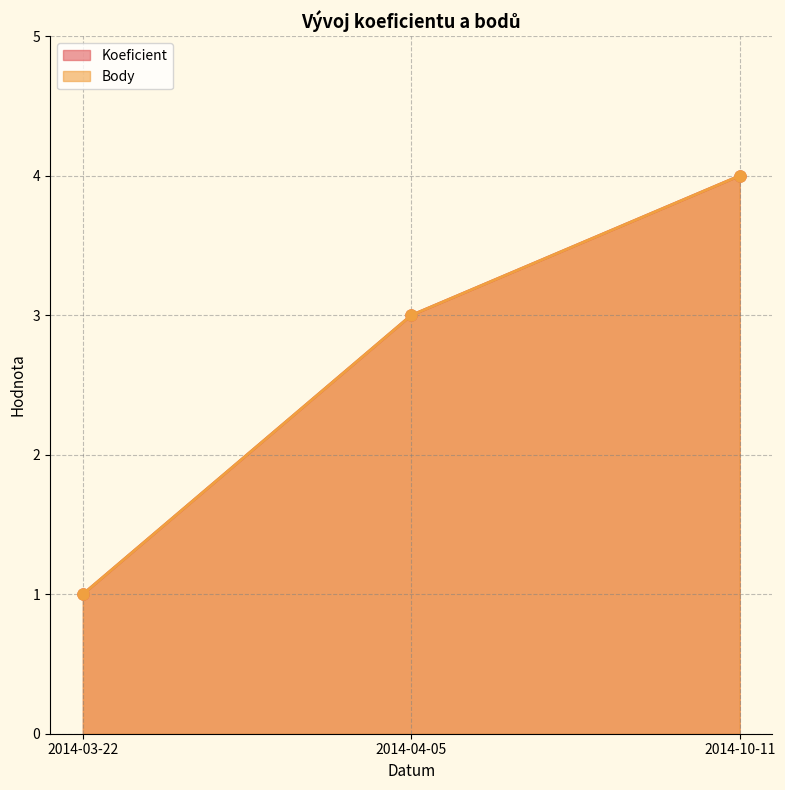

Is it true that Koeficient equals 3 at 2014-04-05?

True